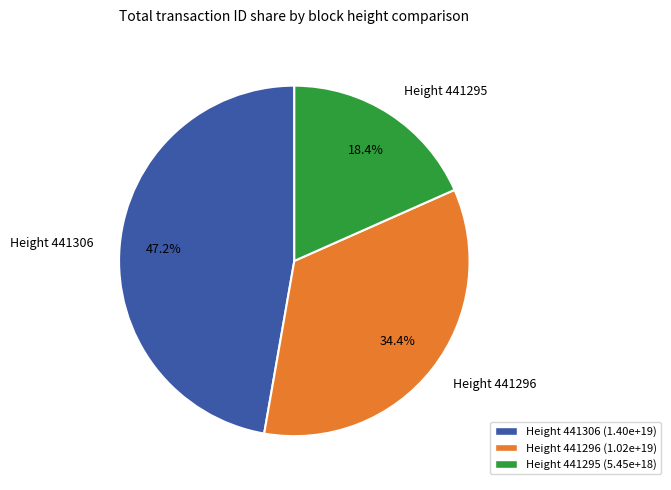

Which slice is the largest?

Height 441306